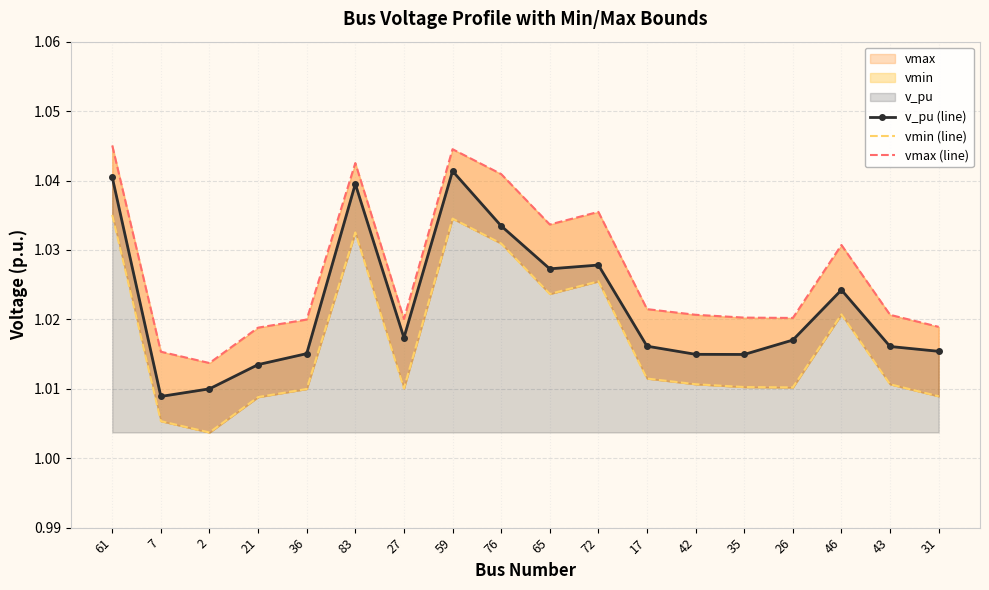

What is the smallest value displayed?

1.0